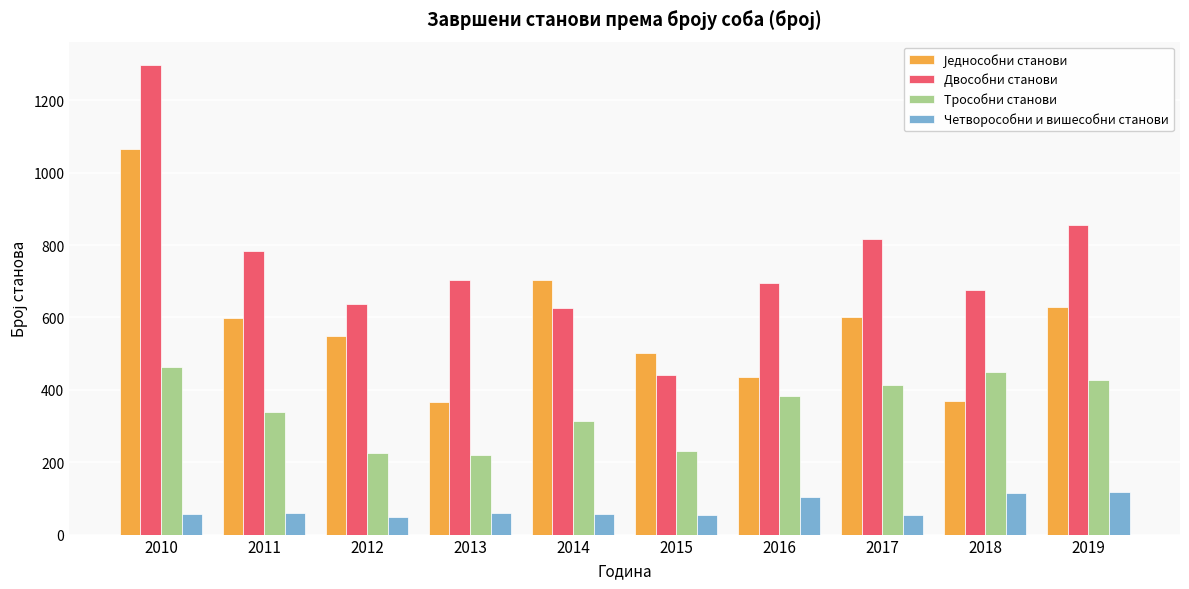

The Трособни станови series shows 217 at 2018. True or false?

False